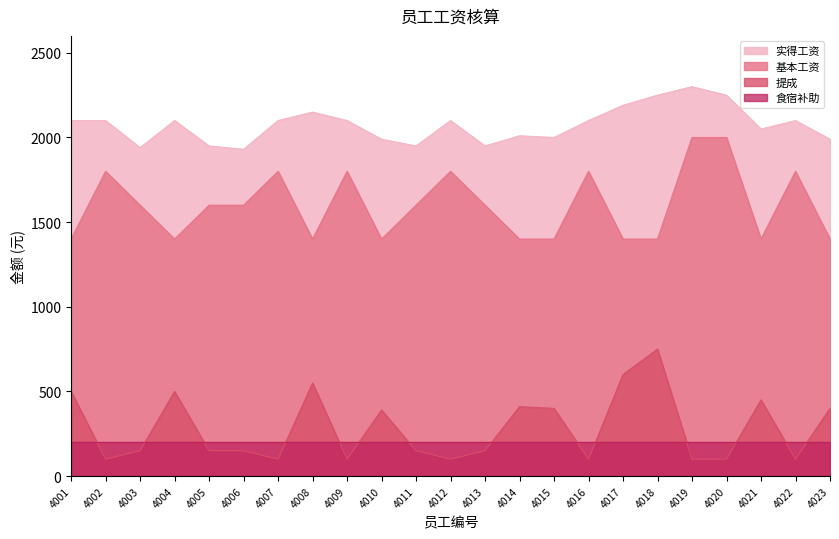

The value of 基本工资 at 4023 is 1400. True or false?

True